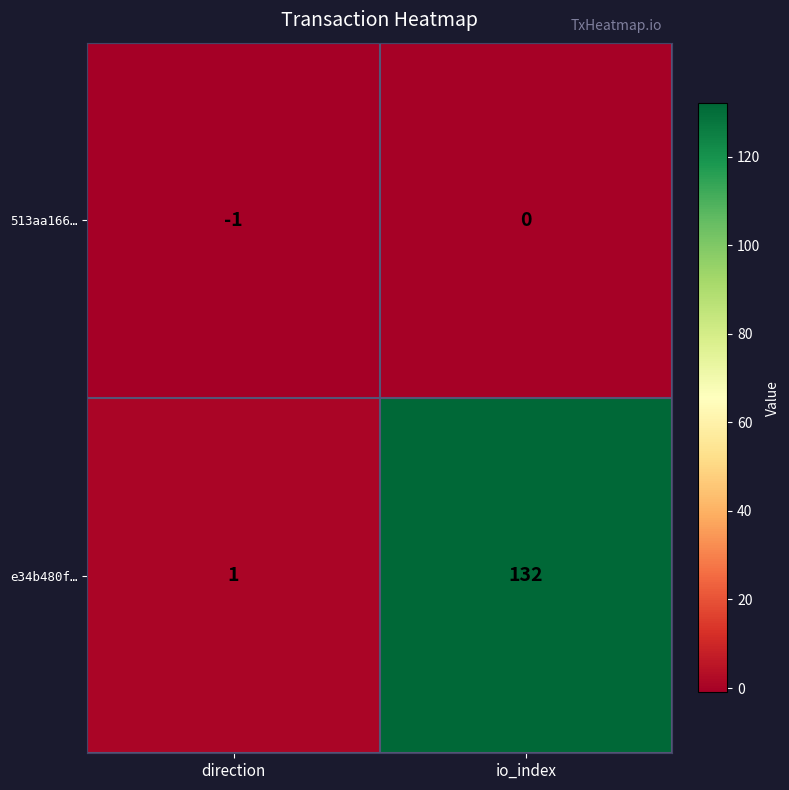

At which category is the sum across all series the highest?

io_index